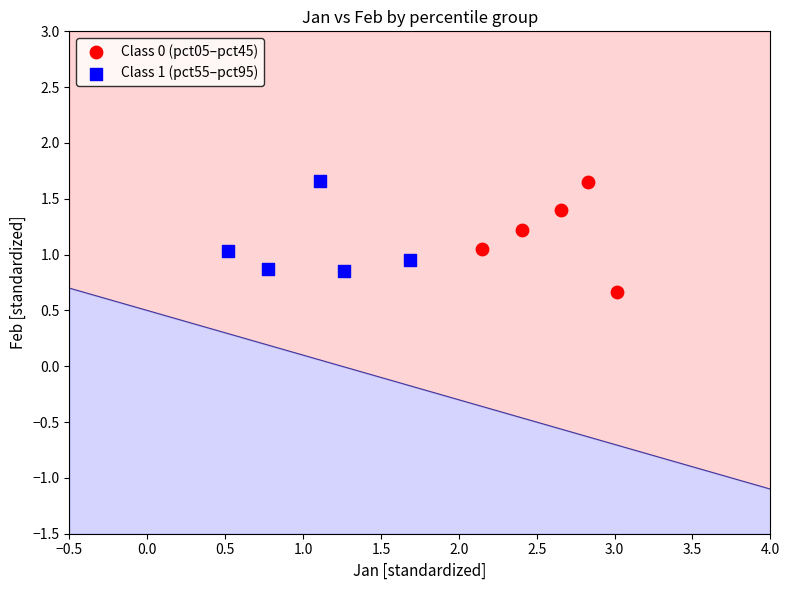

Which series reaches the minimum Y coordinate?

Class 0 (pct05–pct45)